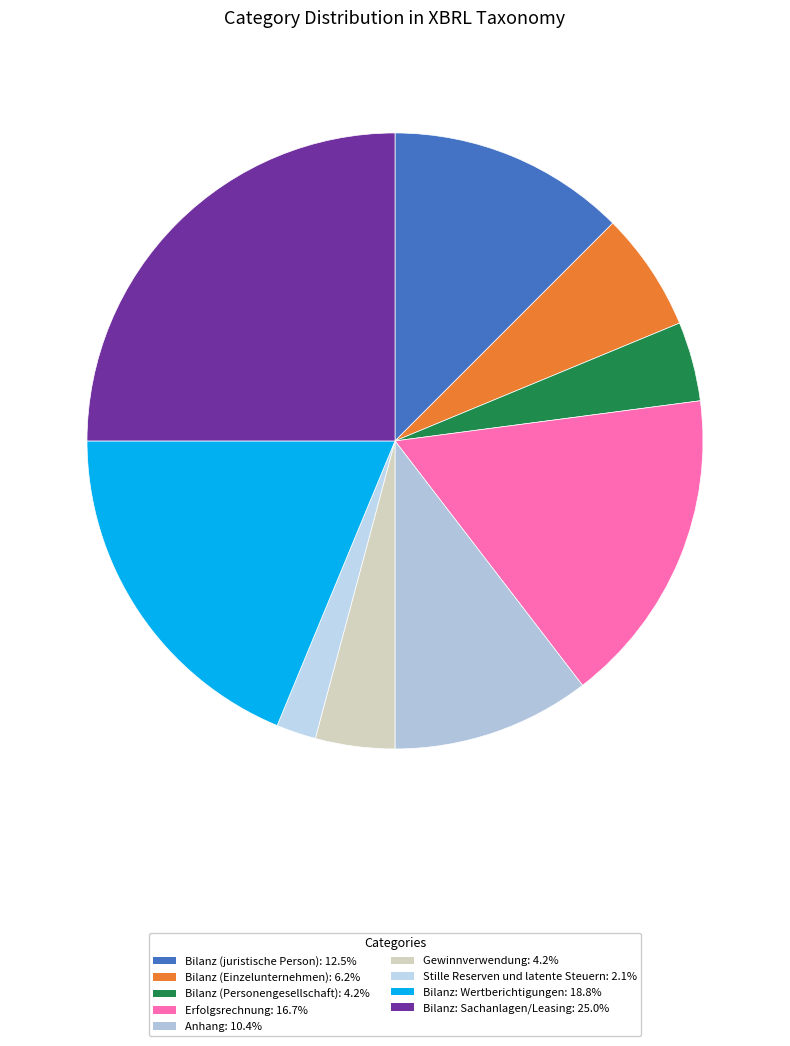

Do Erfolgsrechnung and Bilanz (Einzelunternehmen) together represent more than half of the pie?

No